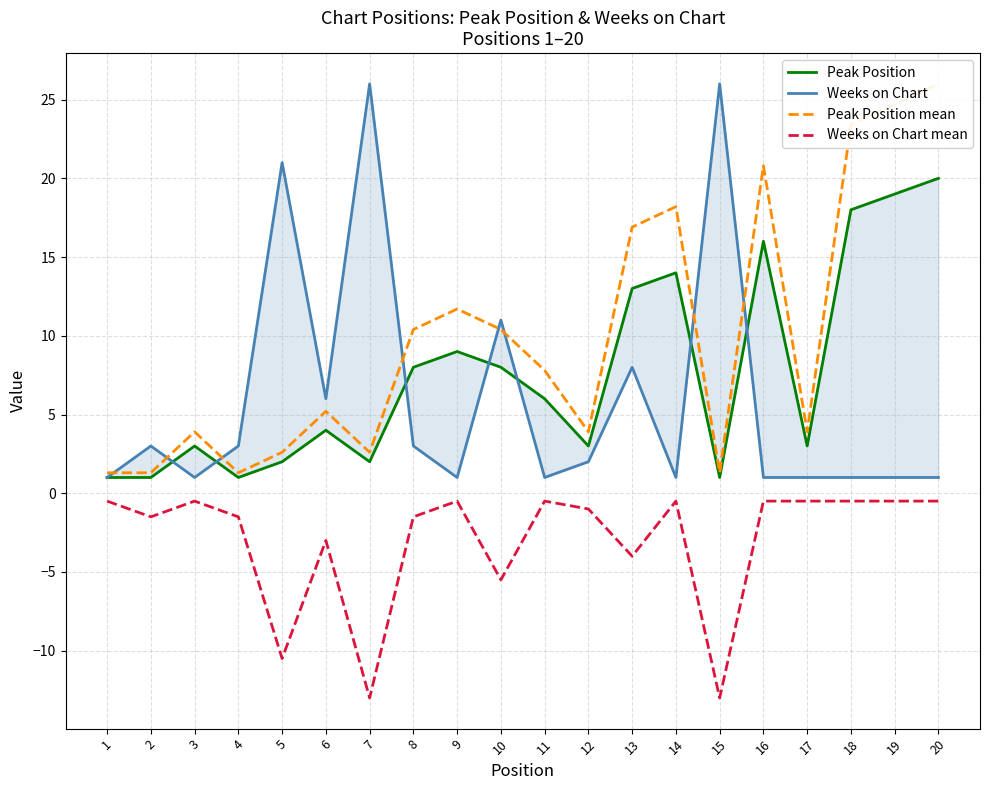

Which series has the widest spread of values?

Weeks on Chart